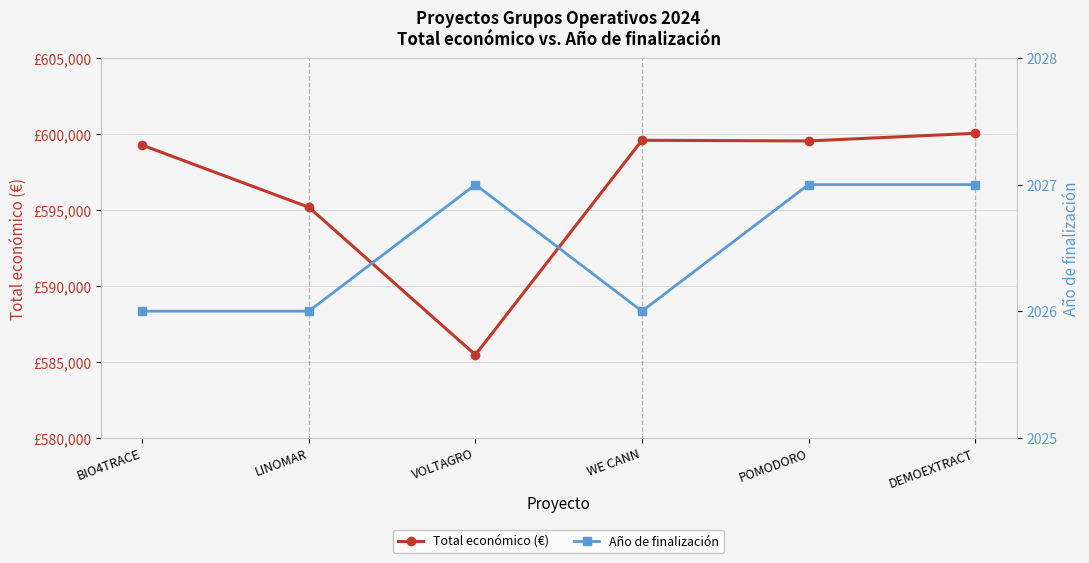

Reading left to right, list all the values displayed in this chart.

Total económico (€): 599262	595173	585460	599584	599540	600043
Año de finalización: 2026	2026	2027	2026	2027	2027